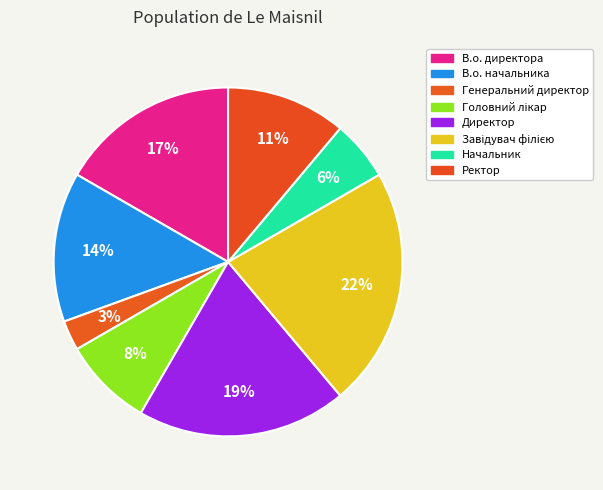

Do В.о. начальника and Завідувач філією together represent more than half of the pie?

No